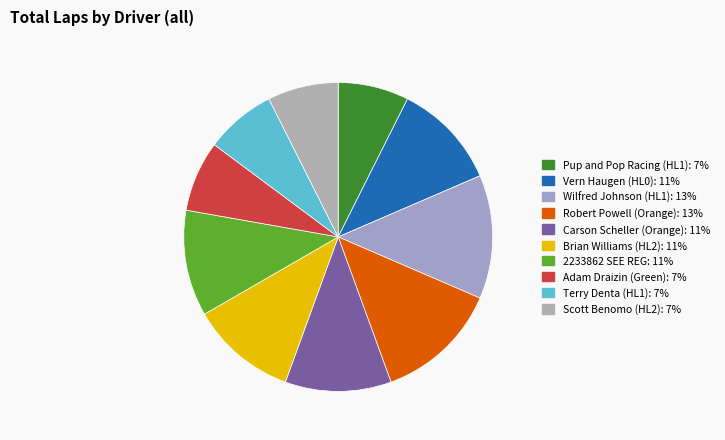

To the nearest percent, what percentage of the pie is 2233862 SEE REG?

11%